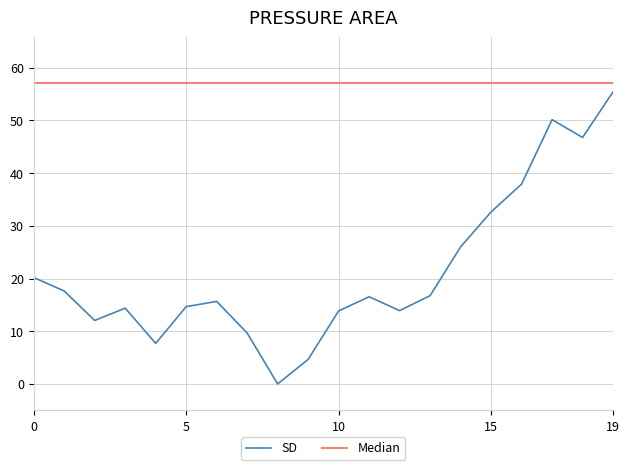

Rank the series by their average value, from highest to lowest.

Median, SD